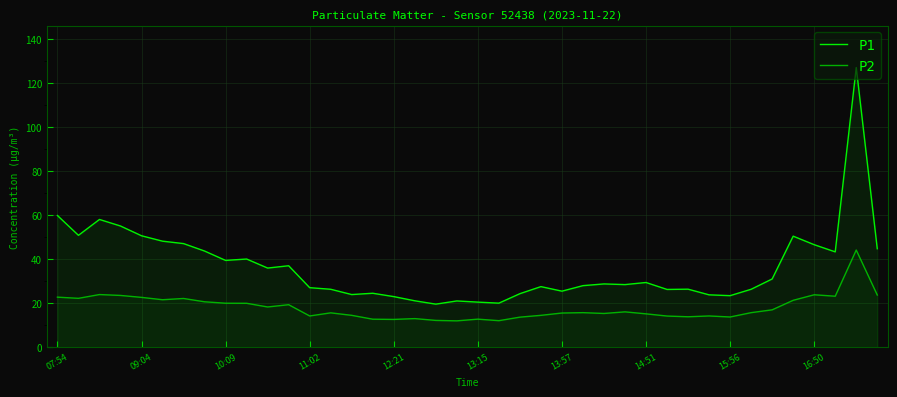

In P2, how many points are higher than both neighbors (excluding endpoints)?

11